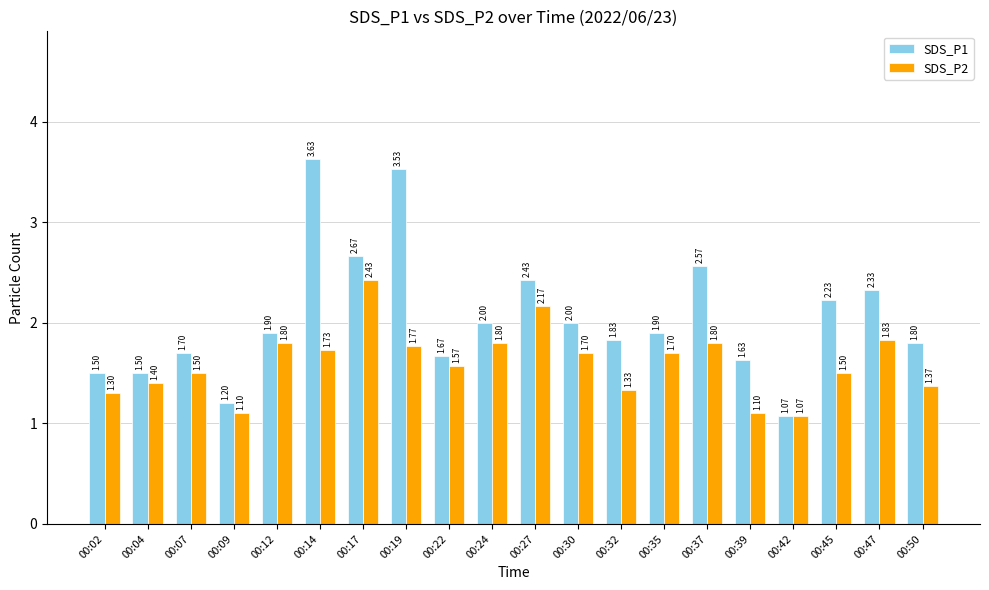

At which category is the sum across all series the highest?

00:14